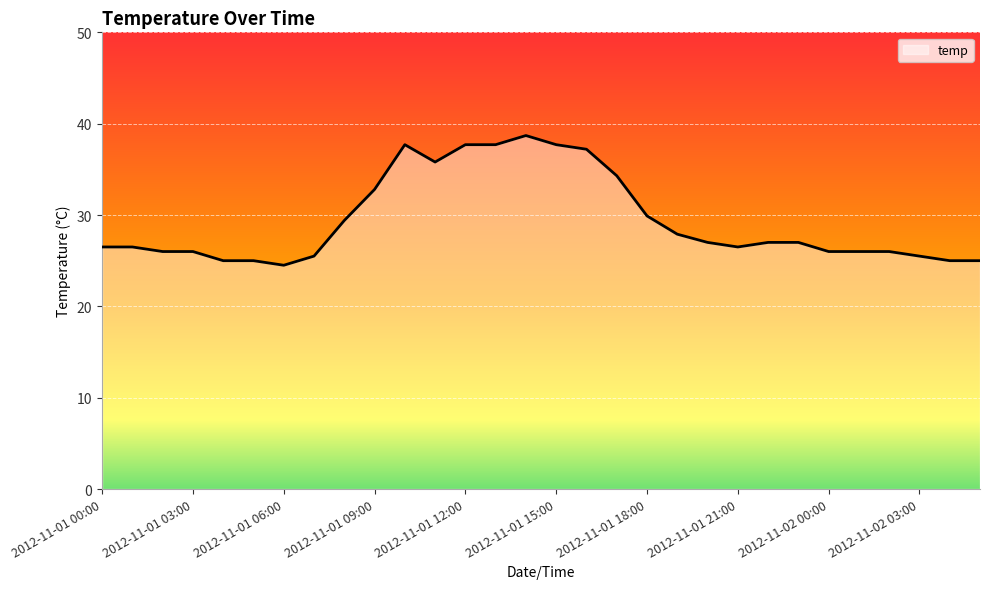

How many lines are shown in the chart?

1